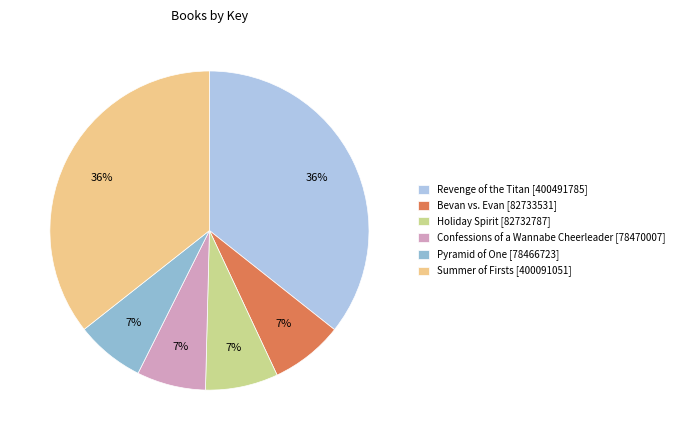

To the nearest percent, what is the difference between the Summer of Firsts [400091051] and Pyramid of One [78466723] slice percentages?

29%